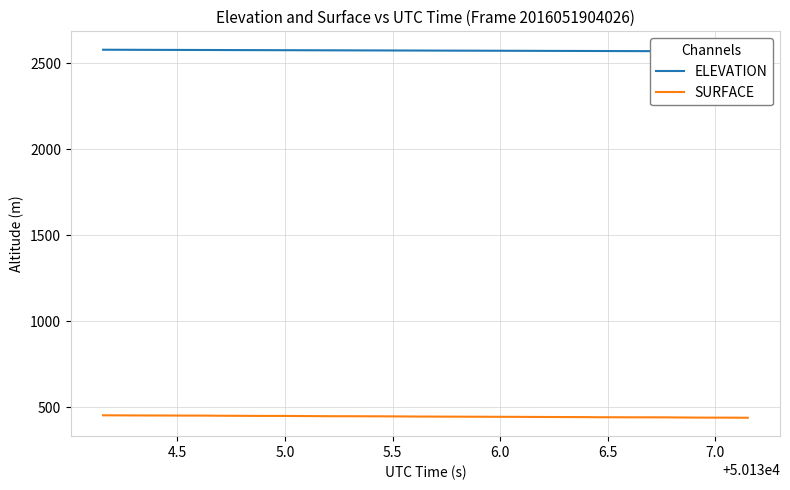

True or false: SURFACE has more than 0 interior local peaks.

False